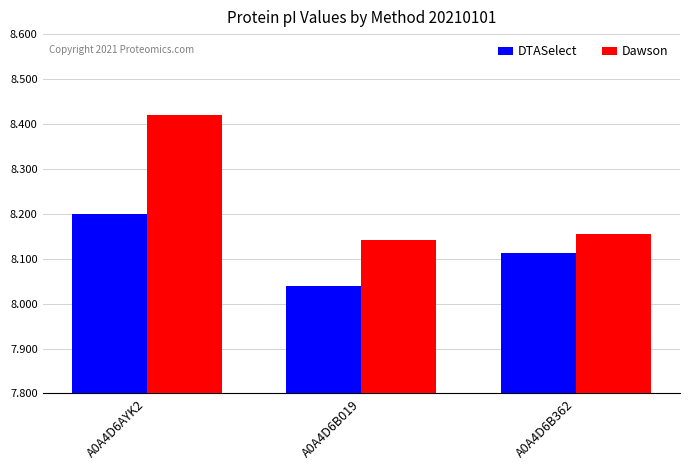

List the labels in order of Dawson value, smallest first.

A0A4D6B019, A0A4D6B362, A0A4D6AYK2